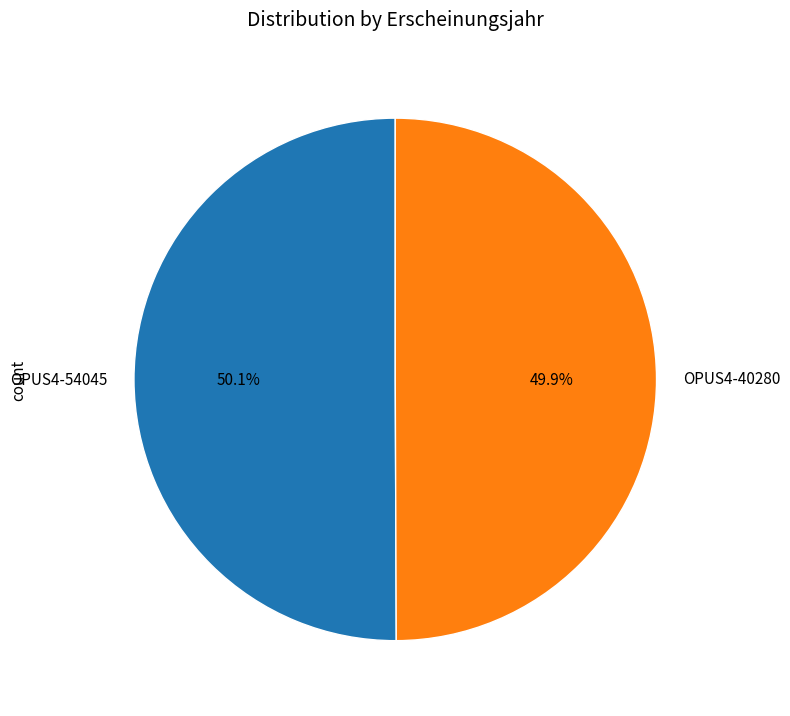

Combined, what portion of the pie is OPUS4-40280 and OPUS4-54045?

100.0%